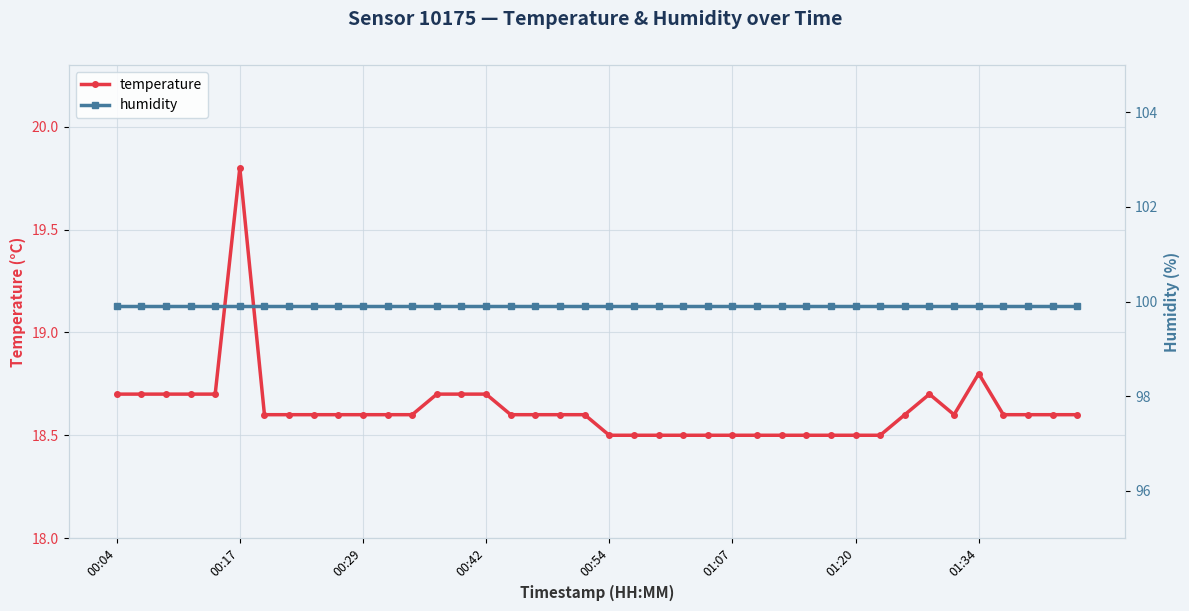

What is the minimum value for temperature?

18.5